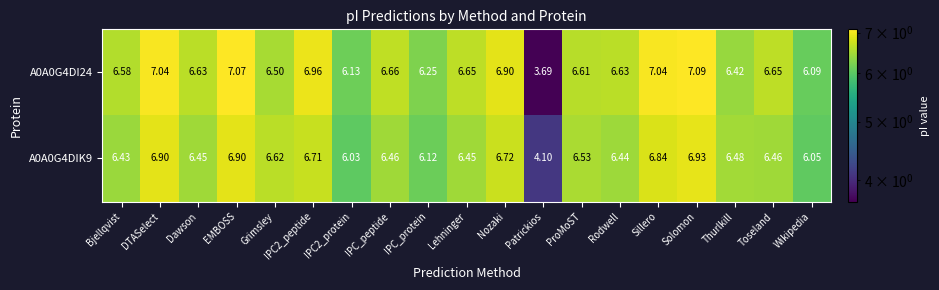

At which category does the chart reach its minimum across all series?

Patrickios